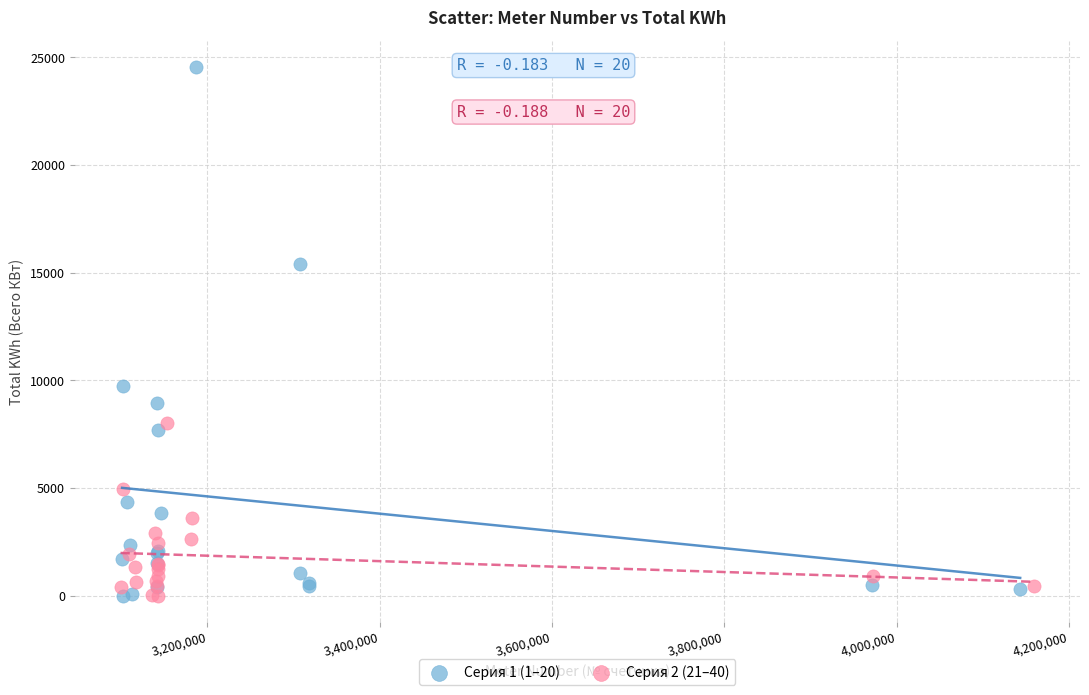

Which series contains the highest Y value?

Серия 1 (1–20)